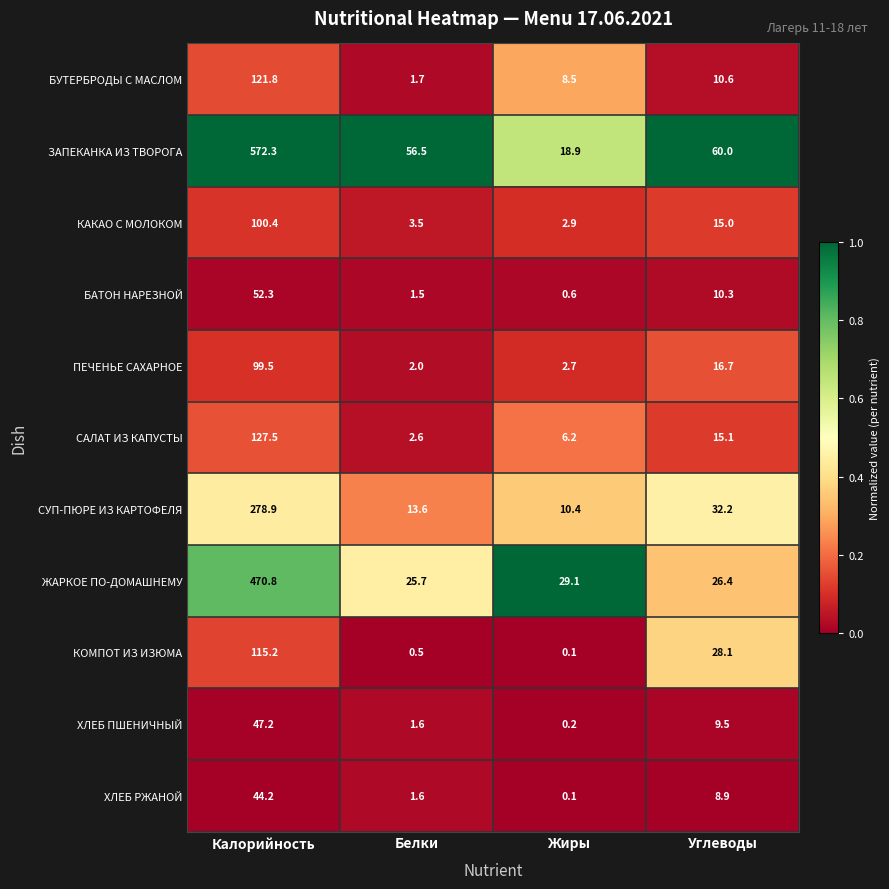

At how many categories does at least one series exceed 0?

4